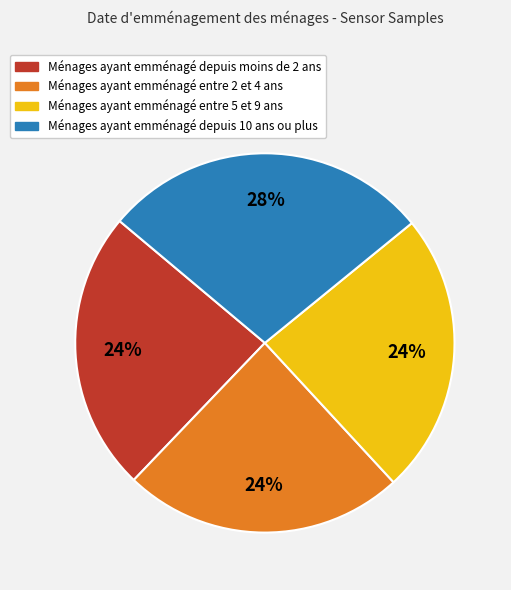

To the nearest percent, what is the average slice percentage?

25%